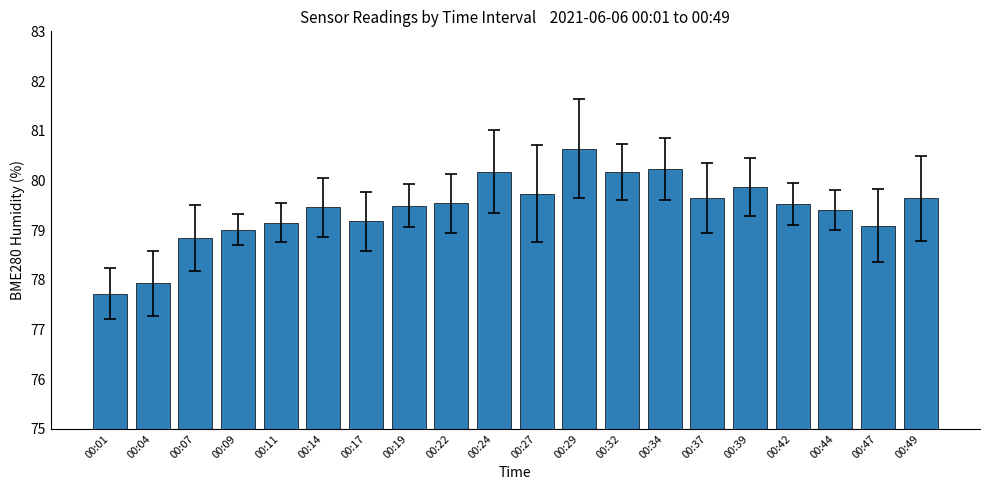

Does the chart contain stacked bars?

No